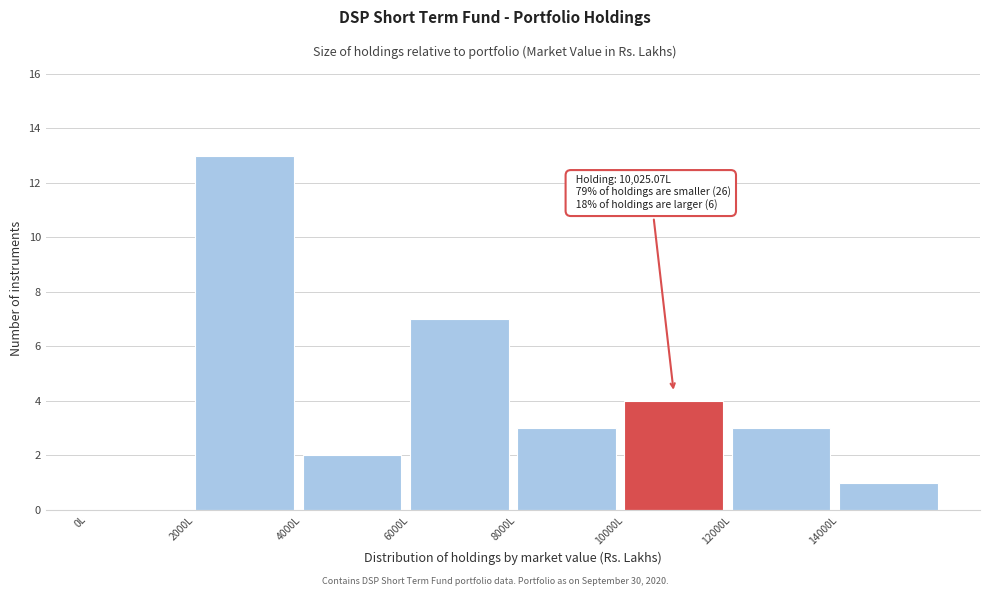

Which range on the x-axis has the tallest bar?

2000 to 4000